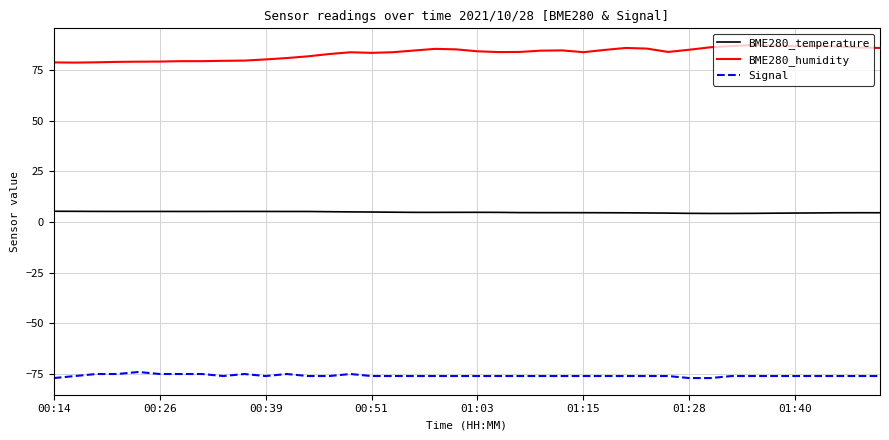

Which series has the widest spread of values?

BME280_humidity